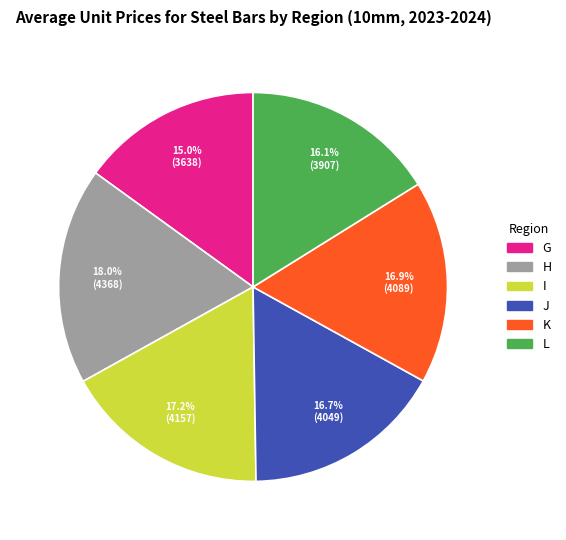

Is there a majority slice in this chart?

No